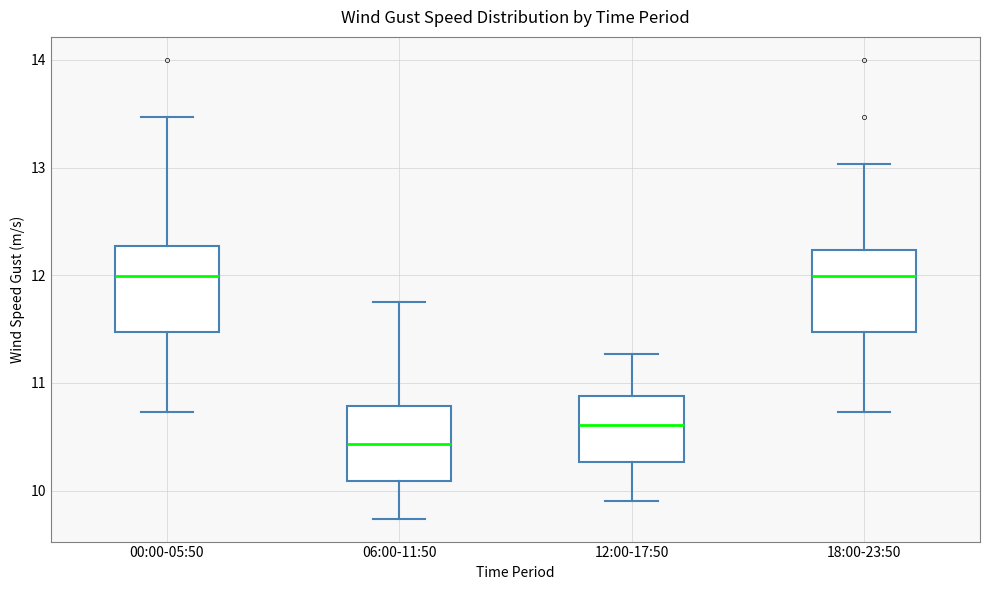

Reading left to right, read every box against the y-axis: the position of its median line, the range the box covers, and the ends of its whiskers. The values are not printed on the chart, so give them approximately, as read against the axis.

00:00-05:50: median 12.0, box 11.5 to 12.3, whiskers 10.7 to 13.5
06:00-11:50: median 10.4, box 10.1 to 10.8, whiskers 9.7 to 11.8
12:00-17:50: median 10.6, box 10.3 to 10.9, whiskers 9.9 to 11.3
18:00-23:50: median 12.0, box 11.5 to 12.2, whiskers 10.7 to 13.0